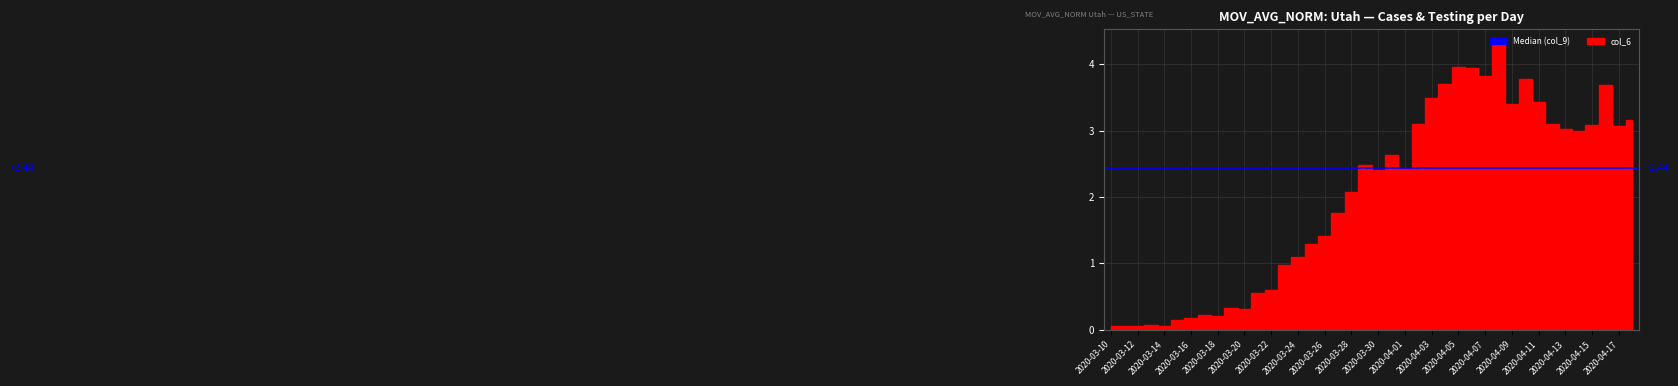

True or false: col_9 has a value of 308.4 at 2020-04-14.

False